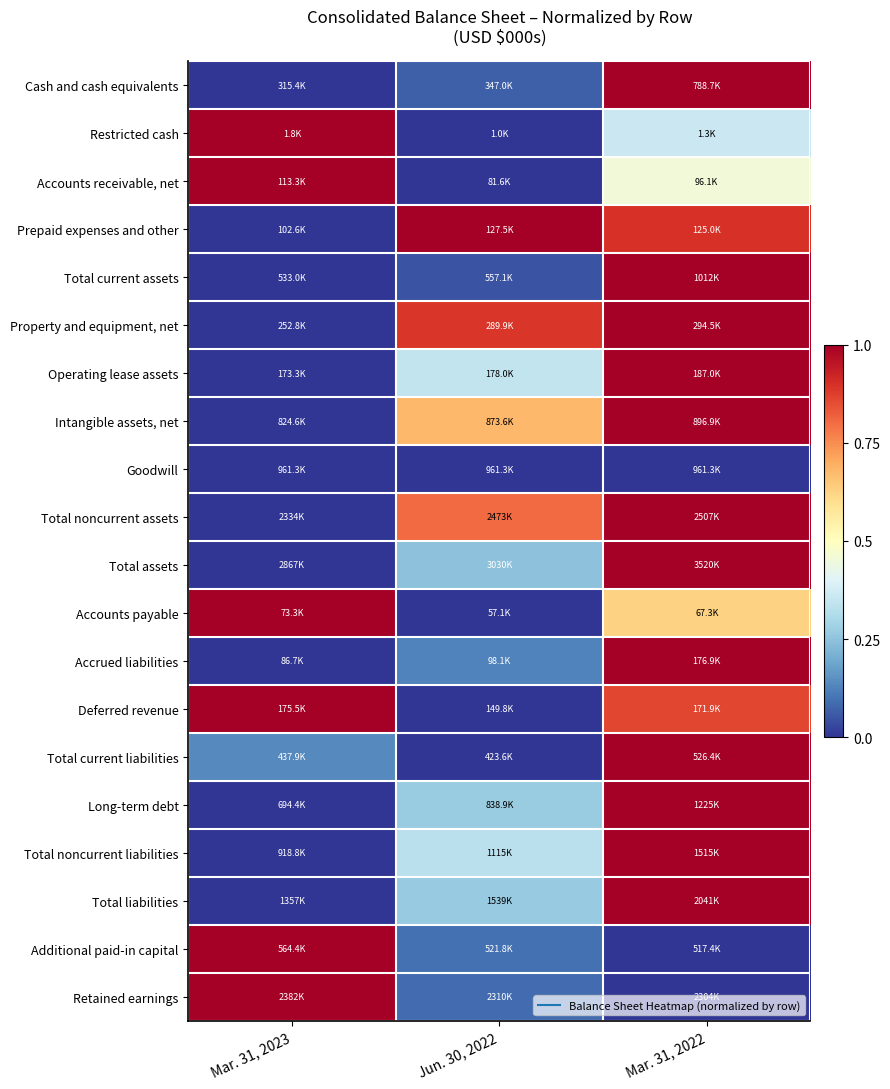

Reading left to right, what are all the values shown in this chart?

Cash and cash equivalents: Mar. 31, 2023=0.0	Jun. 30, 2022=0.1	Mar. 31, 2022=1.0
Restricted cash: Mar. 31, 2023=1.0	Jun. 30, 2022=0.0	Mar. 31, 2022=0.4
Accounts receivable, net: Mar. 31, 2023=1.0	Jun. 30, 2022=0.0	Mar. 31, 2022=0.5
Prepaid expenses and other: Mar. 31, 2023=0.0	Jun. 30, 2022=1.0	Mar. 31, 2022=0.9
Total current assets: Mar. 31, 2023=0.0	Jun. 30, 2022=0.1	Mar. 31, 2022=1.0
Property and equipment, net: Mar. 31, 2023=0.0	Jun. 30, 2022=0.9	Mar. 31, 2022=1.0
Operating lease assets: Mar. 31, 2023=0.0	Jun. 30, 2022=0.3	Mar. 31, 2022=1.0
Intangible assets, net: Mar. 31, 2023=0.0	Jun. 30, 2022=0.7	Mar. 31, 2022=1.0
Goodwill: Mar. 31, 2023=0.0	Jun. 30, 2022=0.0	Mar. 31, 2022=0.0
Total noncurrent assets: Mar. 31, 2023=0.0	Jun. 30, 2022=0.8	Mar. 31, 2022=1.0
Total assets: Mar. 31, 2023=0.0	Jun. 30, 2022=0.2	Mar. 31, 2022=1.0
Accounts payable: Mar. 31, 2023=1.0	Jun. 30, 2022=0.0	Mar. 31, 2022=0.6
Accrued liabilities: Mar. 31, 2023=0.0	Jun. 30, 2022=0.1	Mar. 31, 2022=1.0
Deferred revenue: Mar. 31, 2023=1.0	Jun. 30, 2022=0.0	Mar. 31, 2022=0.9
Total current liabilities: Mar. 31, 2023=0.1	Jun. 30, 2022=0.0	Mar. 31, 2022=1.0
Long-term debt: Mar. 31, 2023=0.0	Jun. 30, 2022=0.3	Mar. 31, 2022=1.0
Total noncurrent liabilities: Mar. 31, 2023=0.0	Jun. 30, 2022=0.3	Mar. 31, 2022=1.0
Total liabilities: Mar. 31, 2023=0.0	Jun. 30, 2022=0.3	Mar. 31, 2022=1.0
Additional paid-in capital: Mar. 31, 2023=1.0	Jun. 30, 2022=0.1	Mar. 31, 2022=0.0
Retained earnings: Mar. 31, 2023=1.0	Jun. 30, 2022=0.1	Mar. 31, 2022=0.0